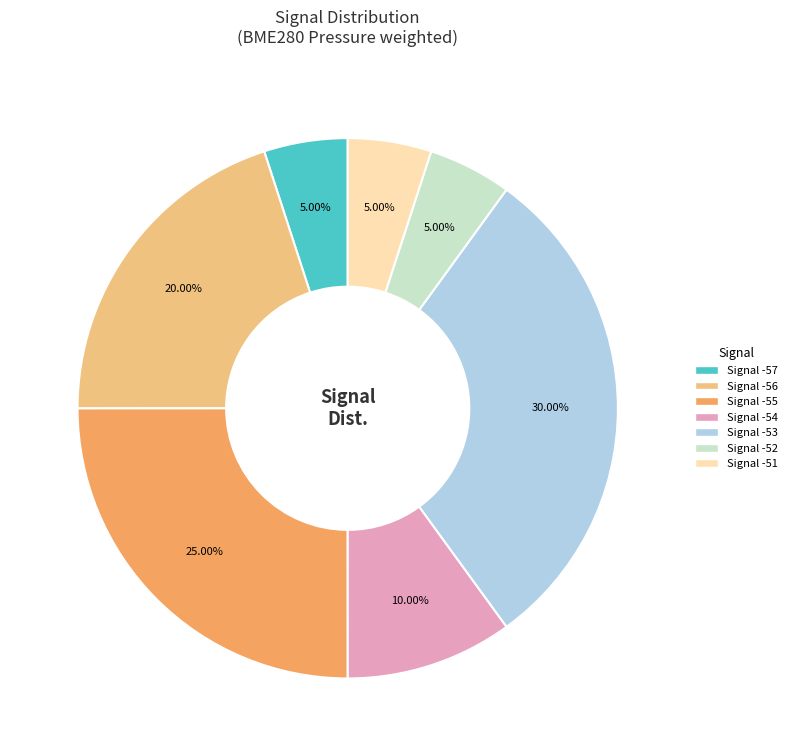

Is there any slice that represents more than half of the pie?

No